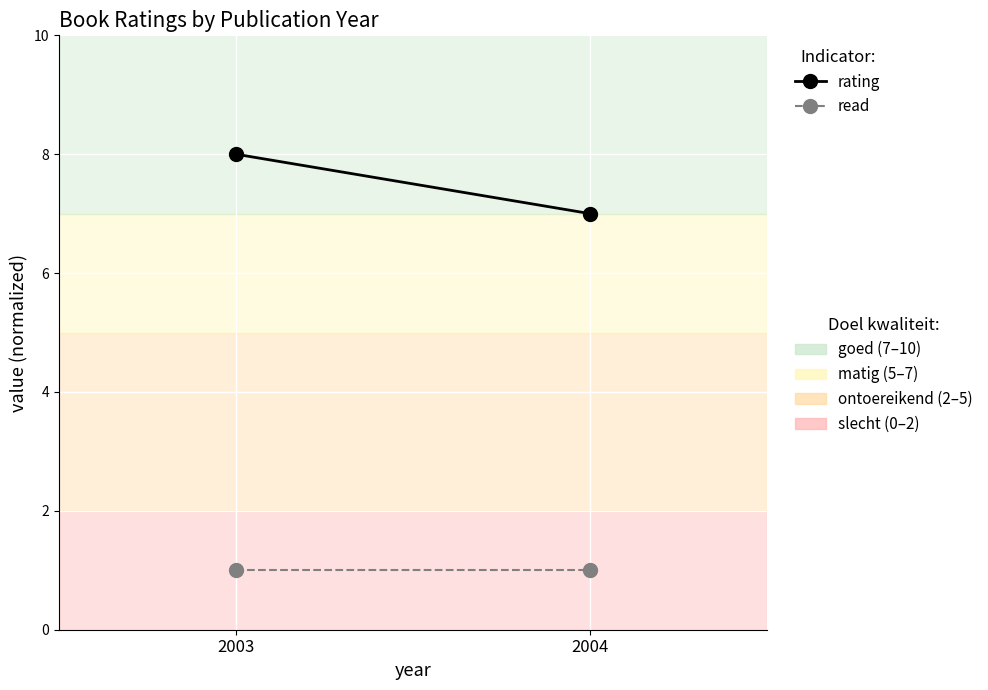

Reading left to right, what are all the values shown in this chart?

rating: 8	7
read: 1	1